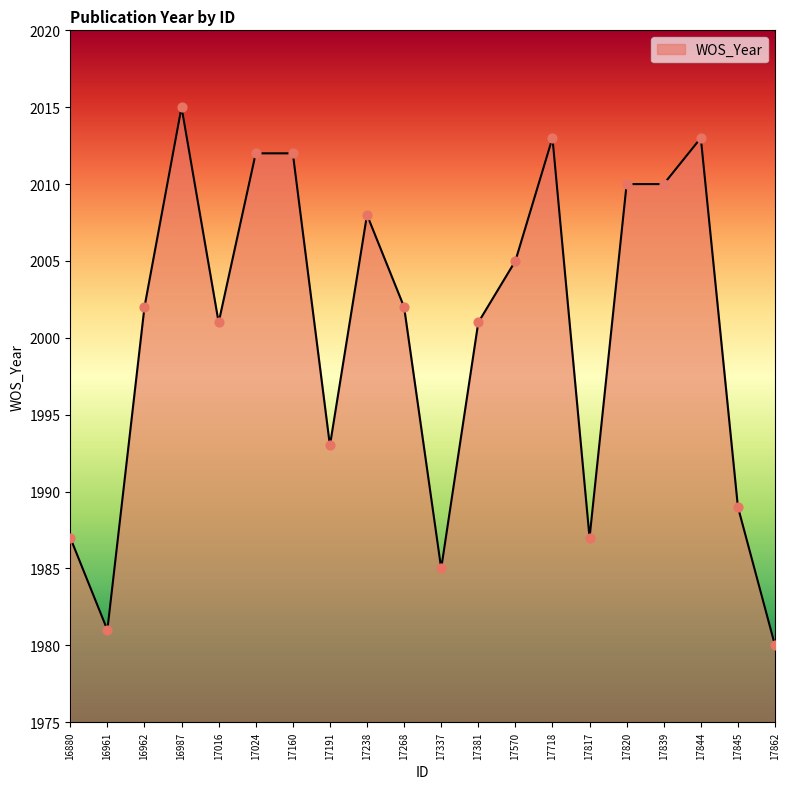

What is the change in value from 17238 to 17844?

+5